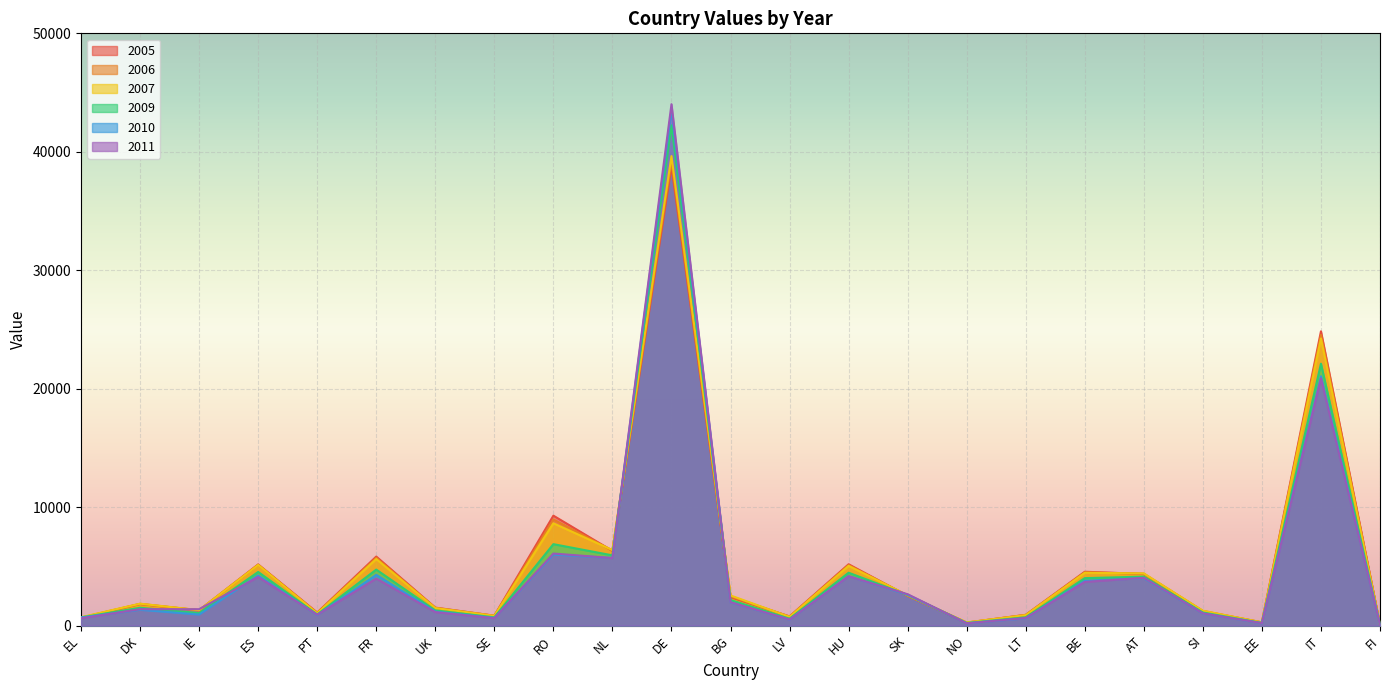

What is the difference between the highest and lowest values at SK?

139